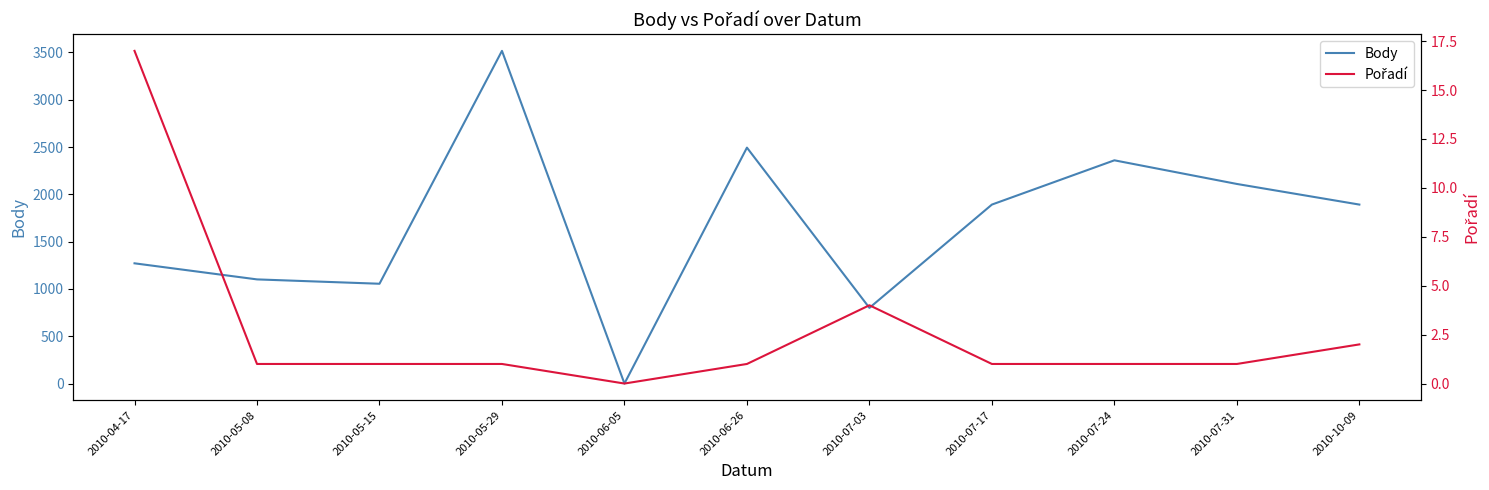

Between 2010-06-05 and 2010-05-08, which is larger?

2010-05-08